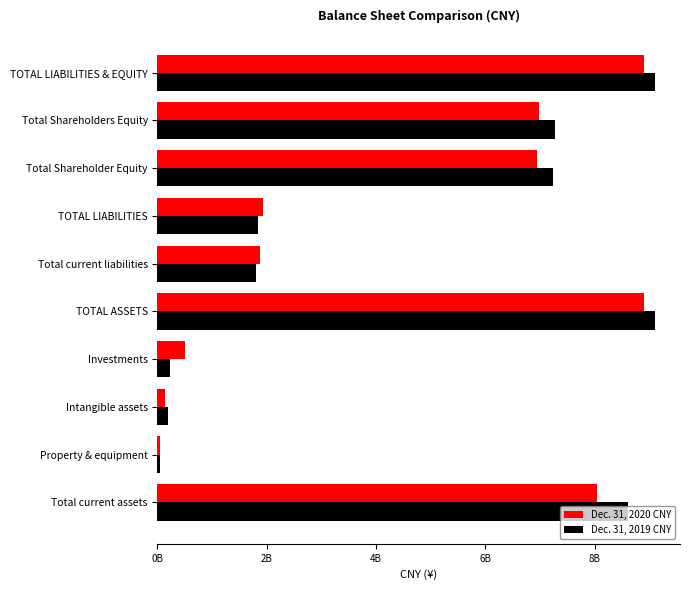

At how many categories does at least one series exceed 2042450256?

5